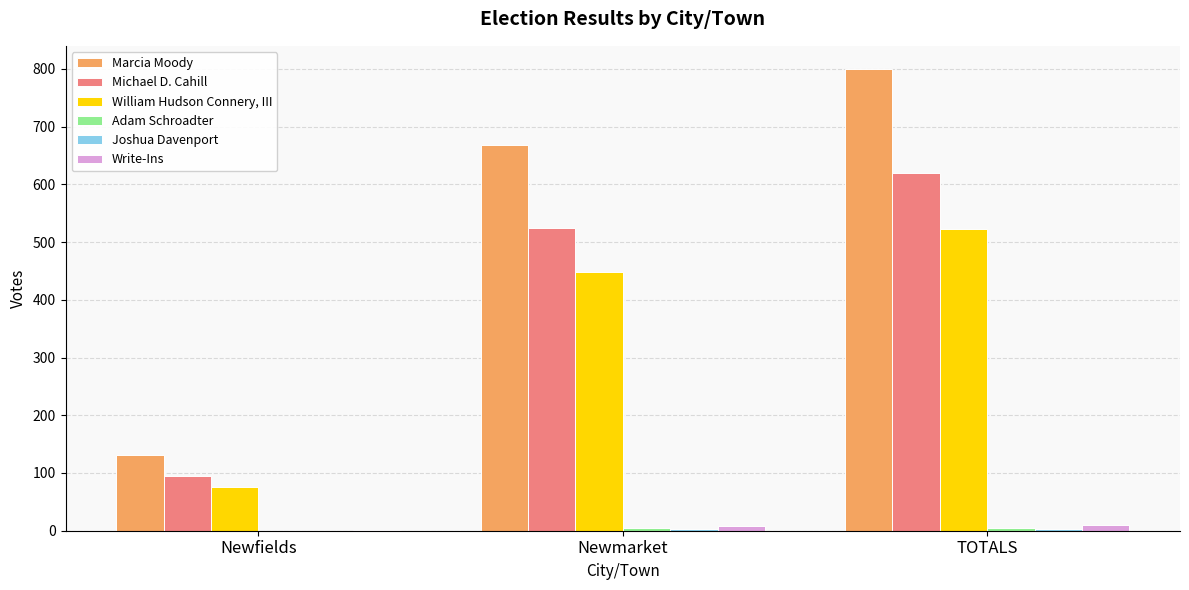

How many groups of bars are there?

3